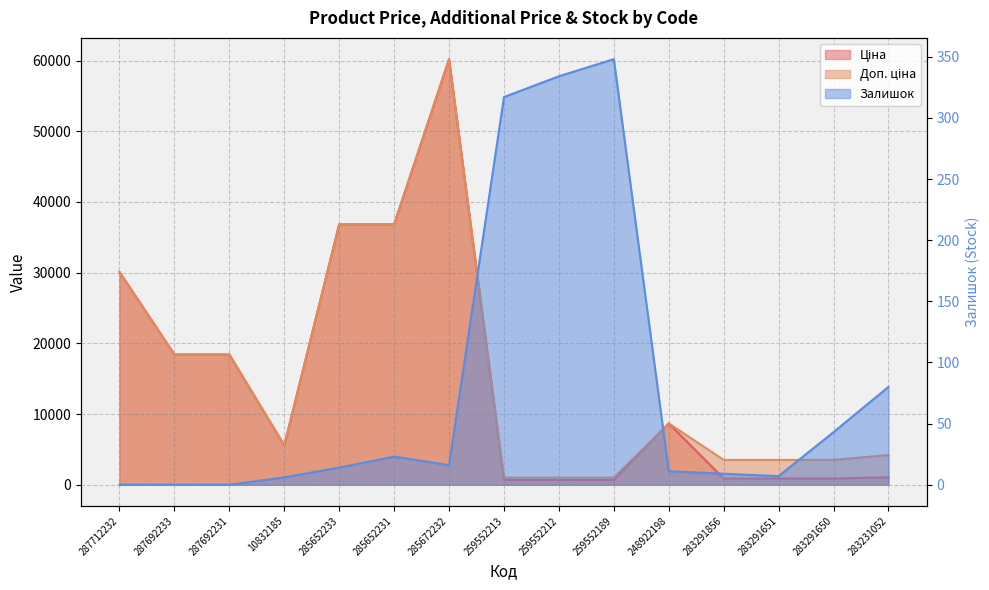

What is the total value across all series at 259552212?

2018.0